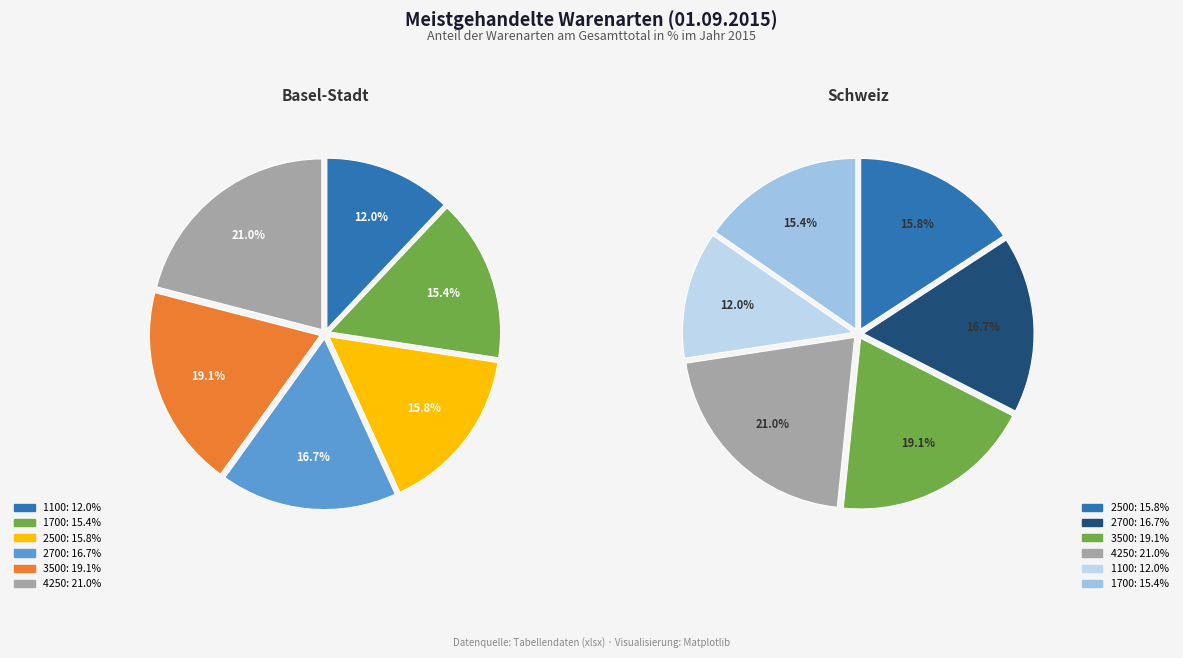

What is the smallest slice in the pie chart?

1100